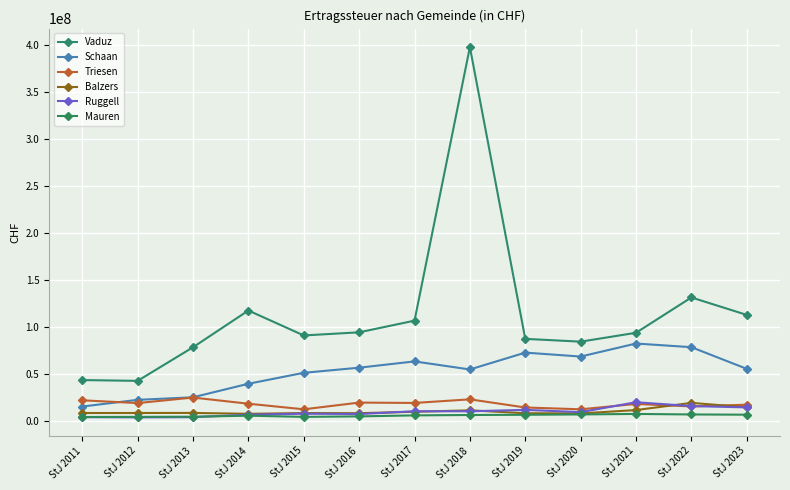

How many categories are shown in the chart?

13